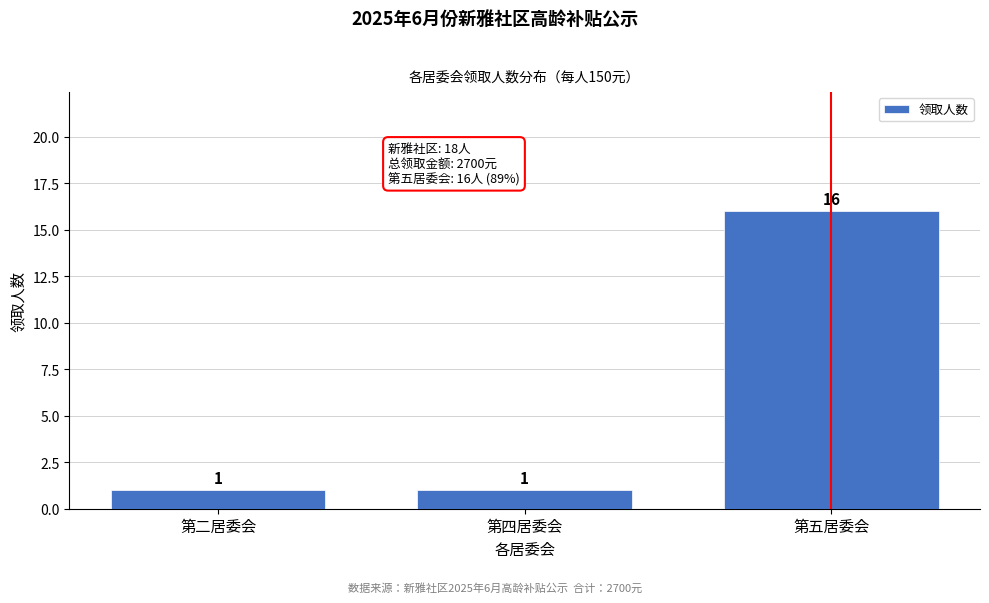

Reading left to right, transcribe all the data shown in this chart.

第二居委会=1	第四居委会=1	第五居委会=16